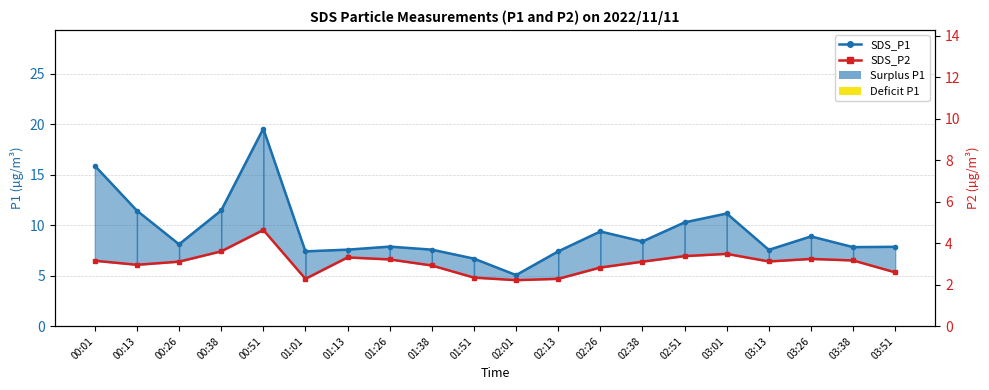

Which series changed the most between 01:51 and 03:51?

SDS_P1